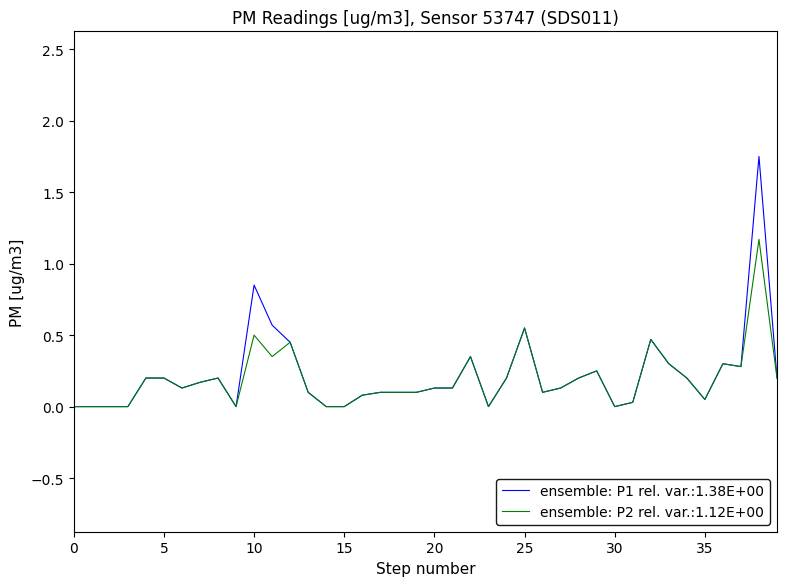

Which series has the largest range (max minus min)?

ensemble: P1 rel. var.:1.38E+00